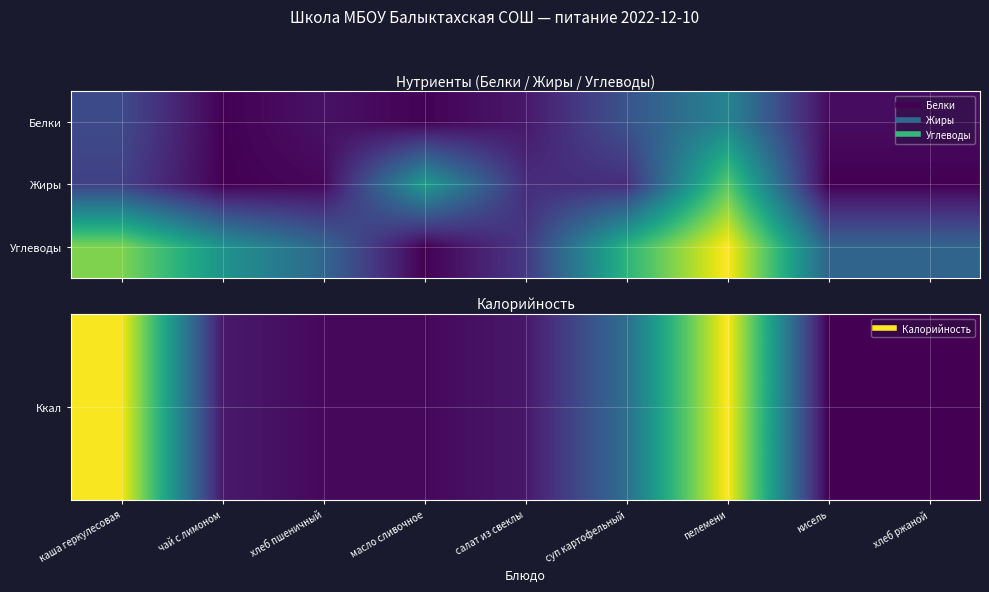

What is the maximum value shown in the chart?

319.0